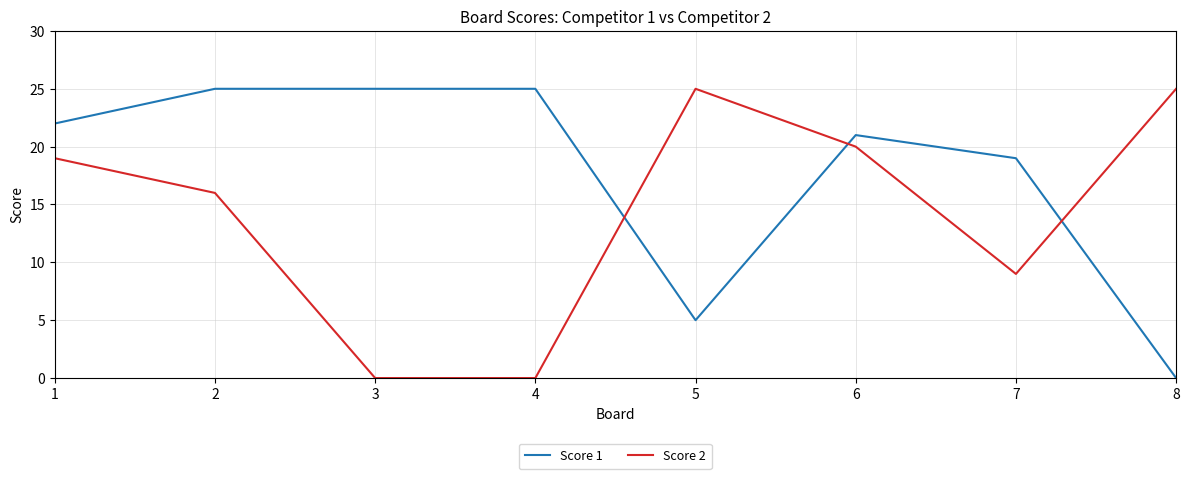

What is the total value across all series at 4?

25